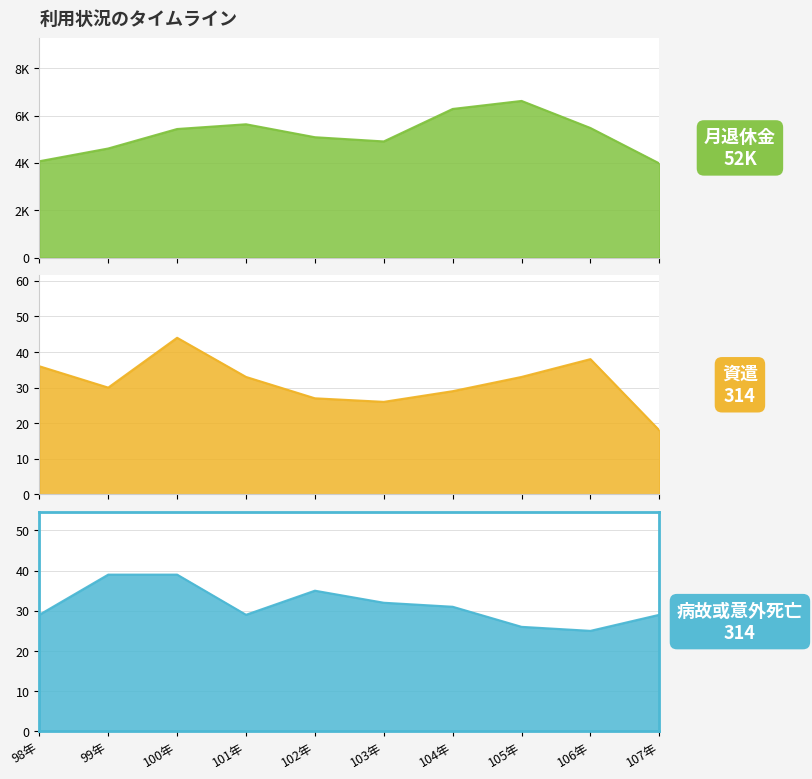

True or false: 病故或意外死亡 and 月退休金 cross at least once.

False